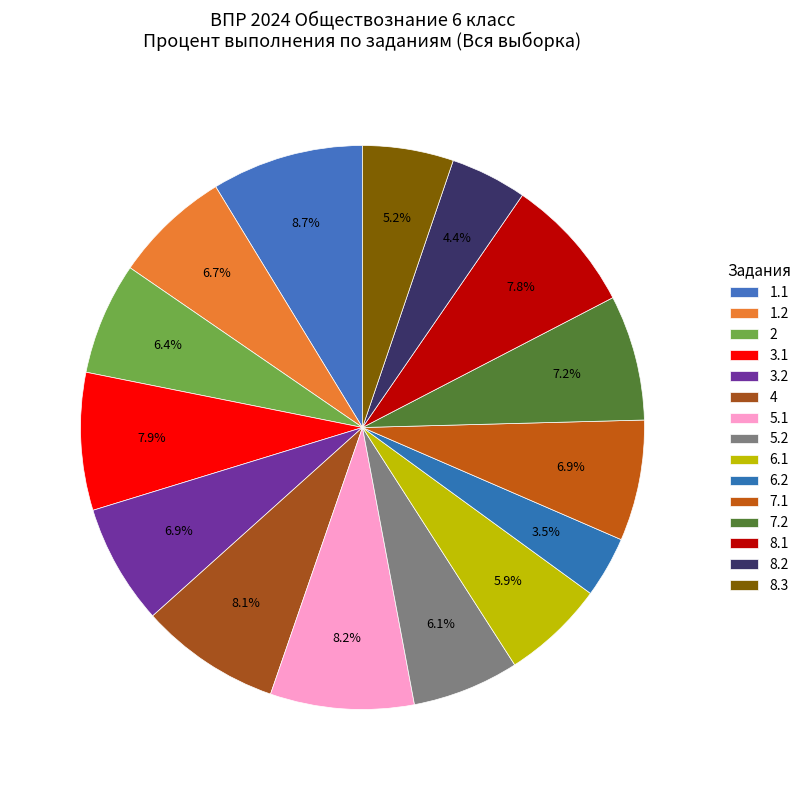

What percentage do 8.2 and 7.2 together represent?

11.6%